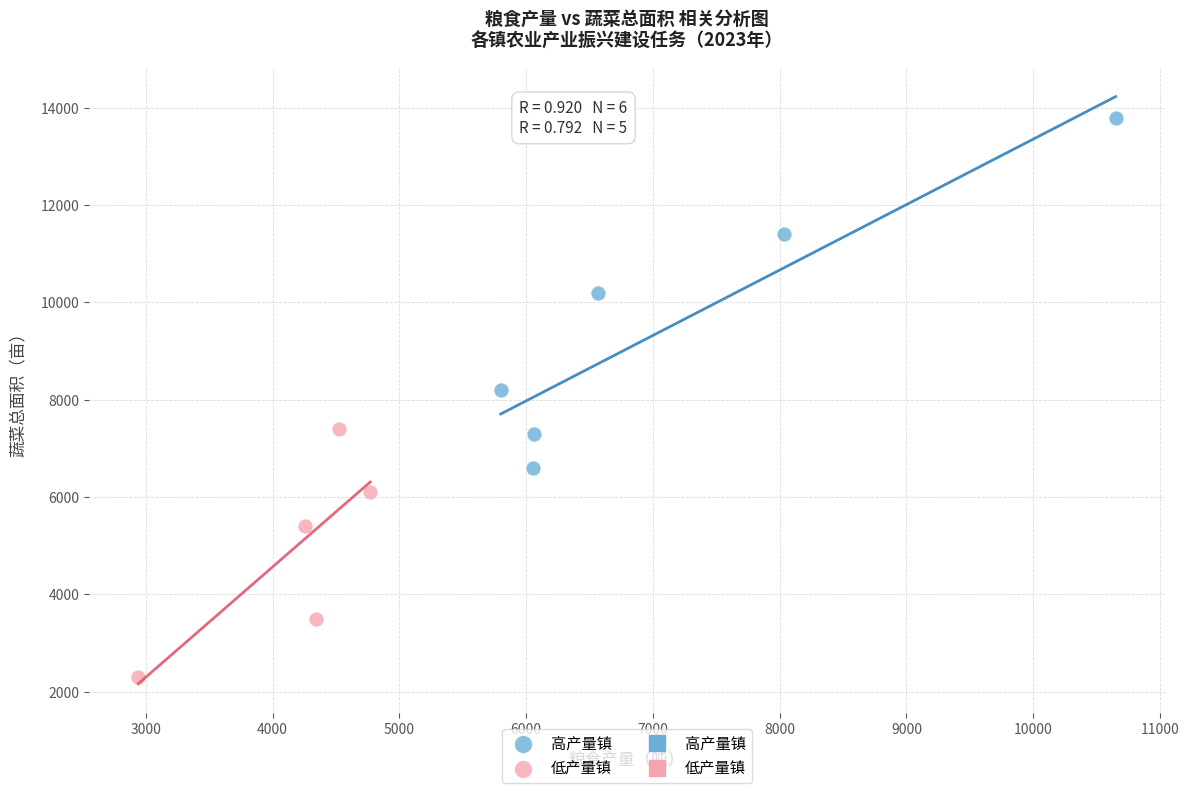

Which series reaches the minimum Y coordinate?

低产量镇